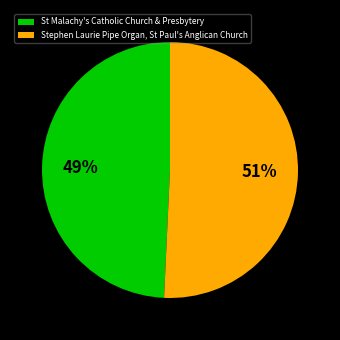

Is it true that Stephen Laurie Pipe Organ, St Paul's Anglican Church is 51% of the pie?

True